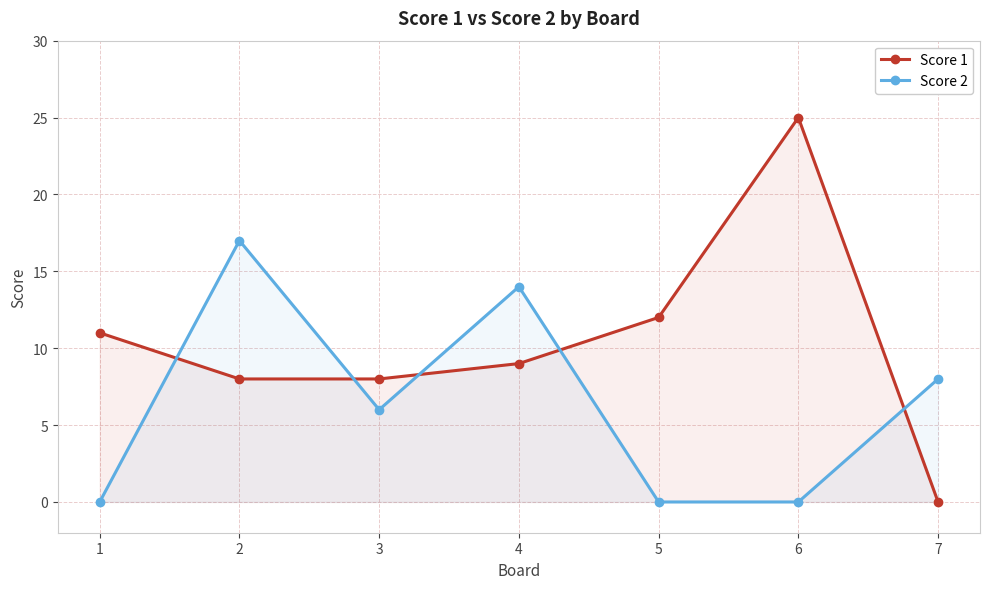

What is the spread (max minus min) of values at 4?

5